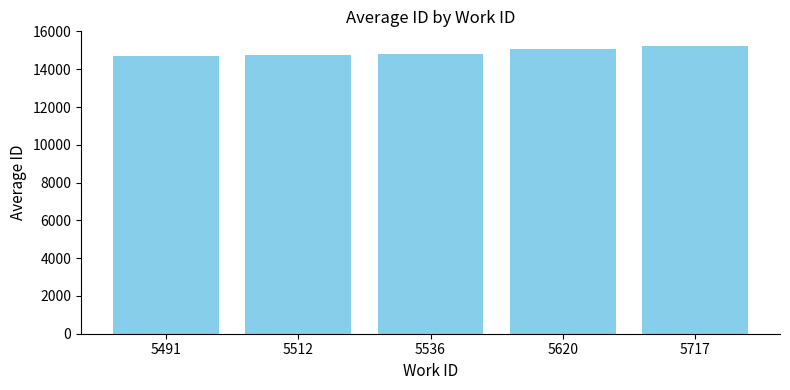

What is the ratio of the value at 5620 to the value at 5512?

1.0